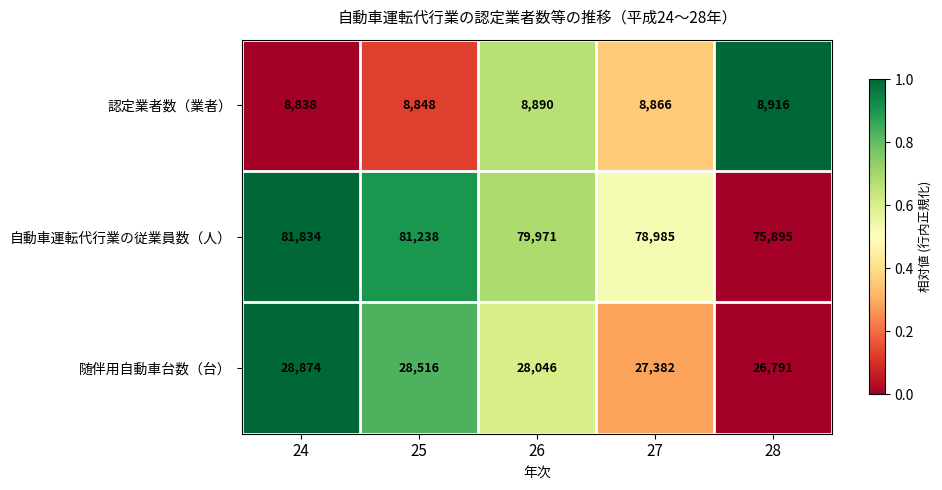

Is it true that 随伴用自動車台数（台） equals 26791 at 28?

True